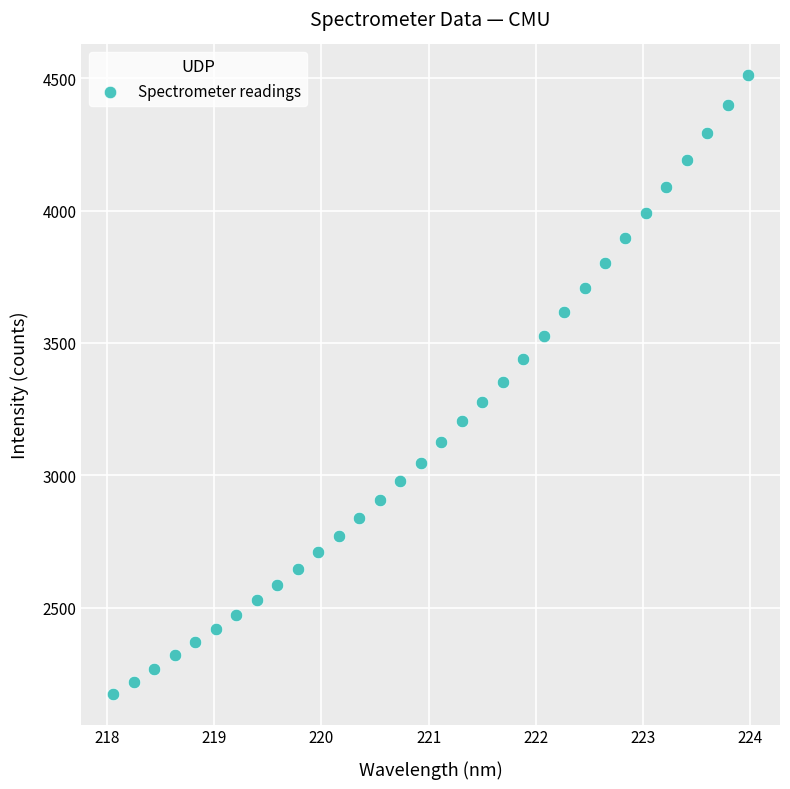

What is the range of X values (max minus min)?

5.9